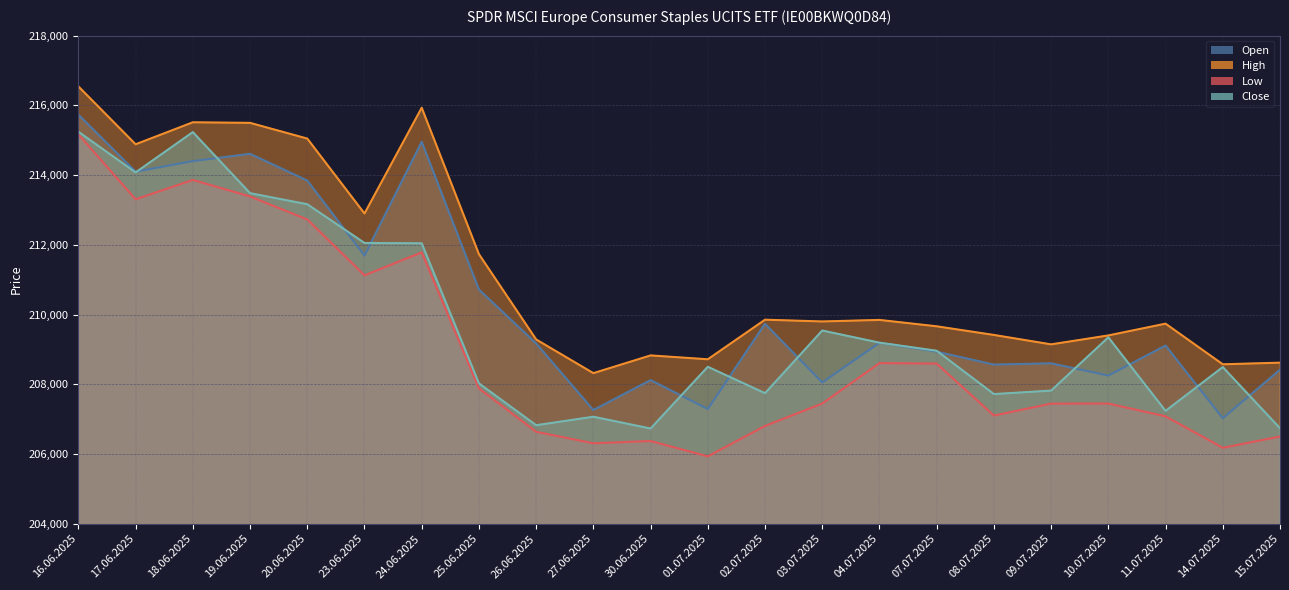

What is the difference between the second highest and second lowest values in the Close series?

8494